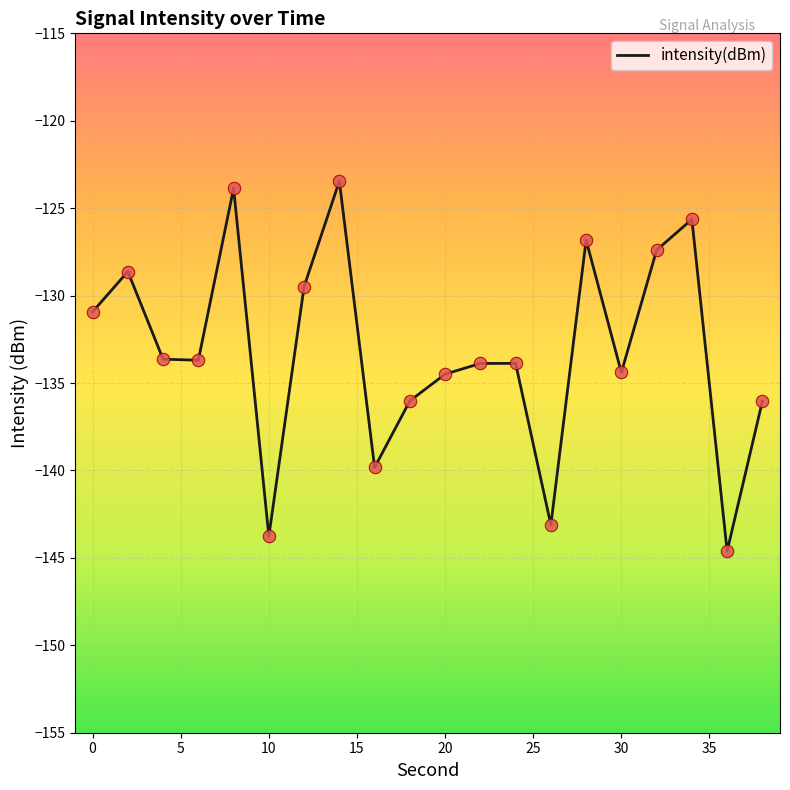

What is the difference between the maximum and minimum values?

21.2